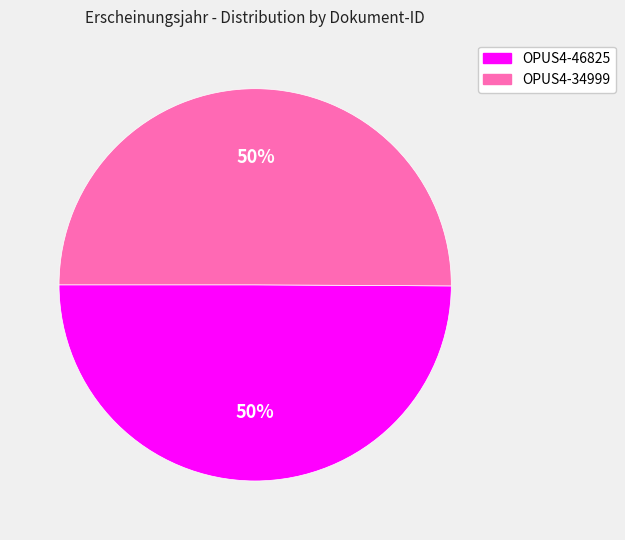

To the nearest percent, what is the combined percentage of OPUS4-34999 and OPUS4-46825?

100%